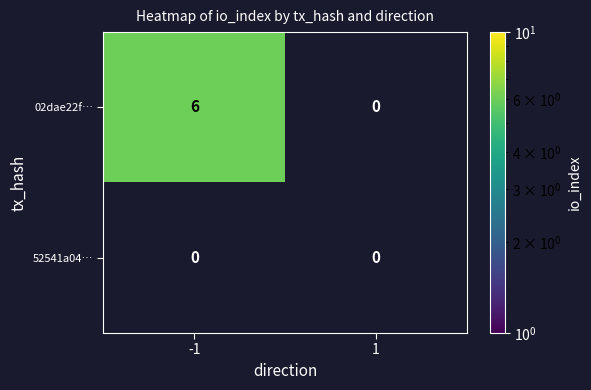

The value of 02dae22f… at -1 is 9. True or false?

False